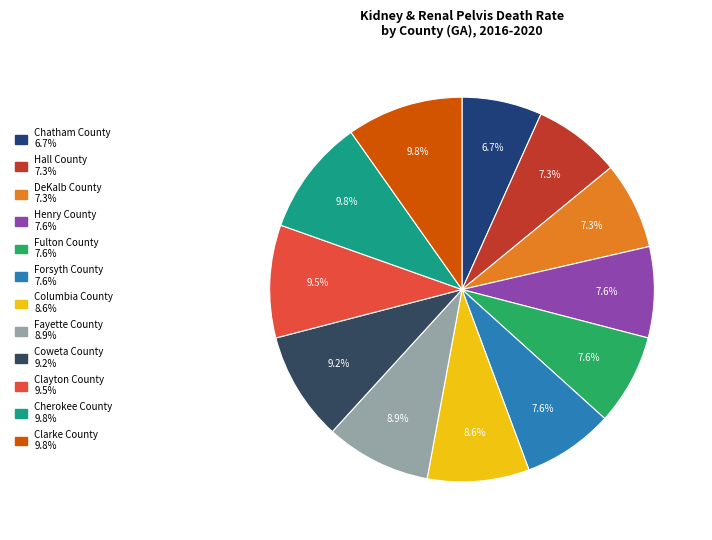

Is there a majority slice in this chart?

No